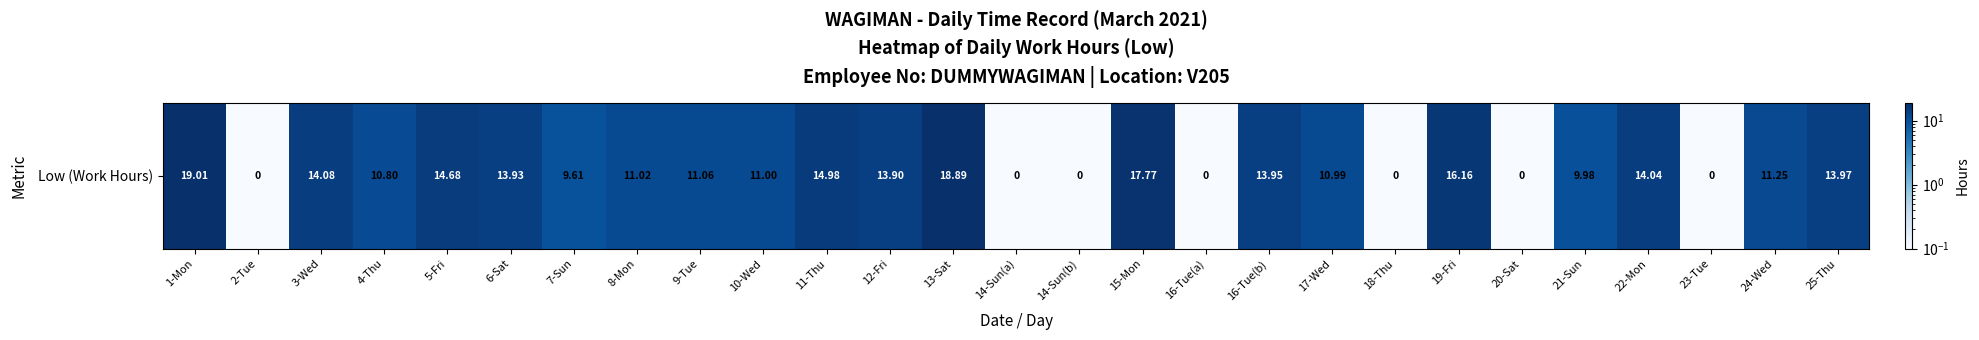

What is the approximate value at 6-Sat?

13.9